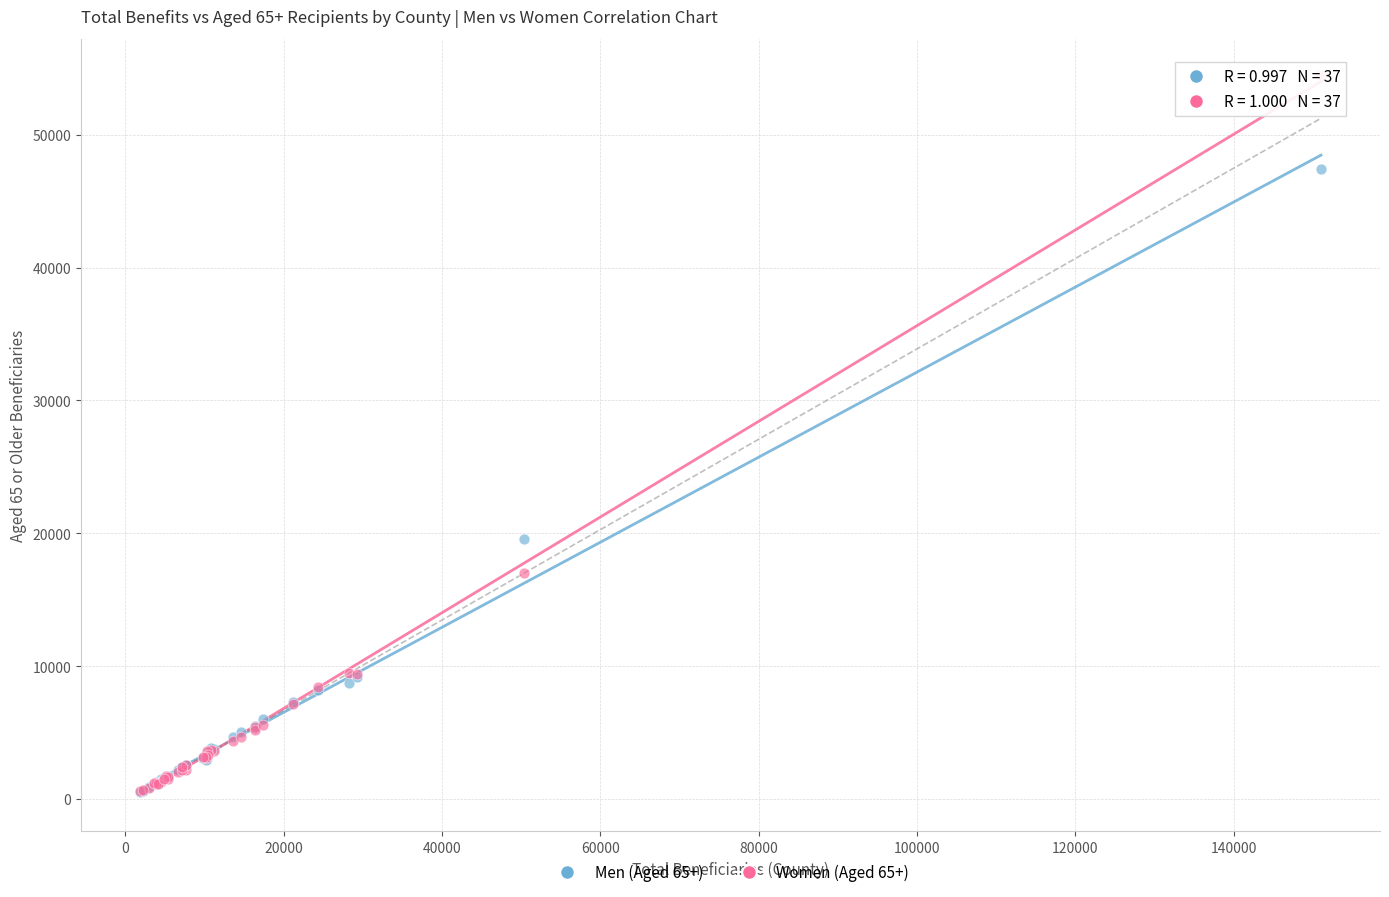

Across all series, what Y value is closest to 27519?

19602